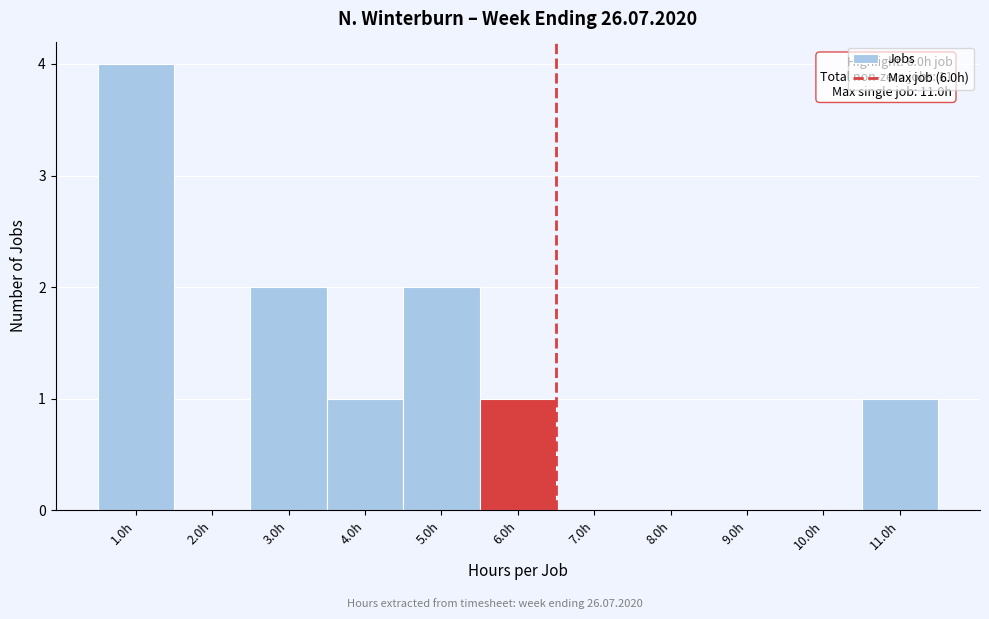

Over which range of the x-axis is the bar tallest?

0.5 to 1.5